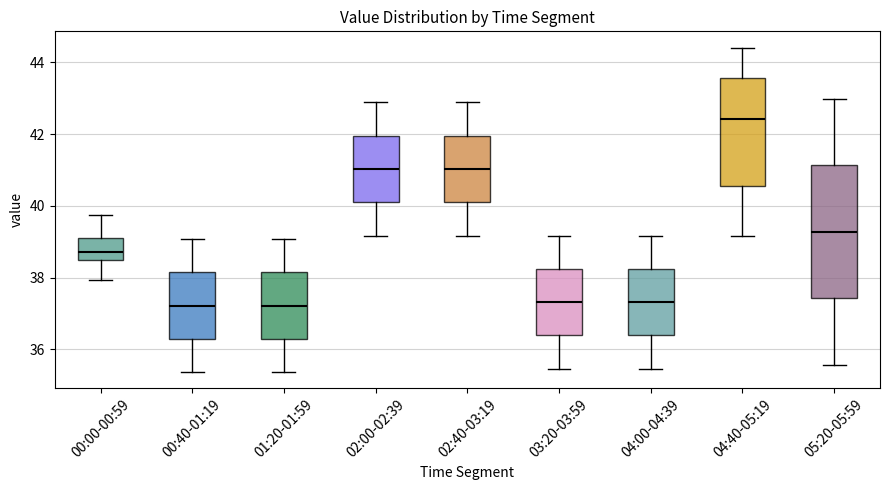

Which box is the tallest, from its lower edge to its upper edge?

05:20-05:59